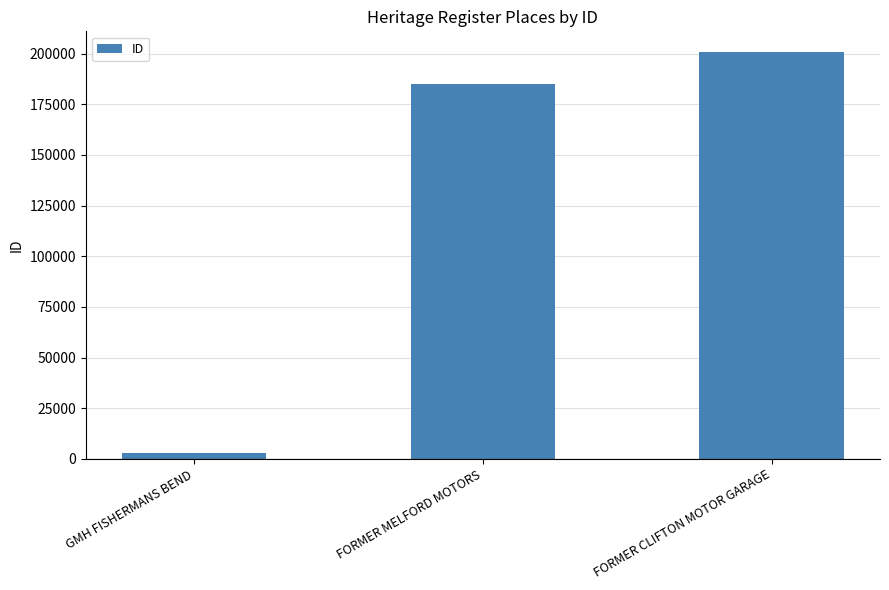

How many data points are less than 185251?

1